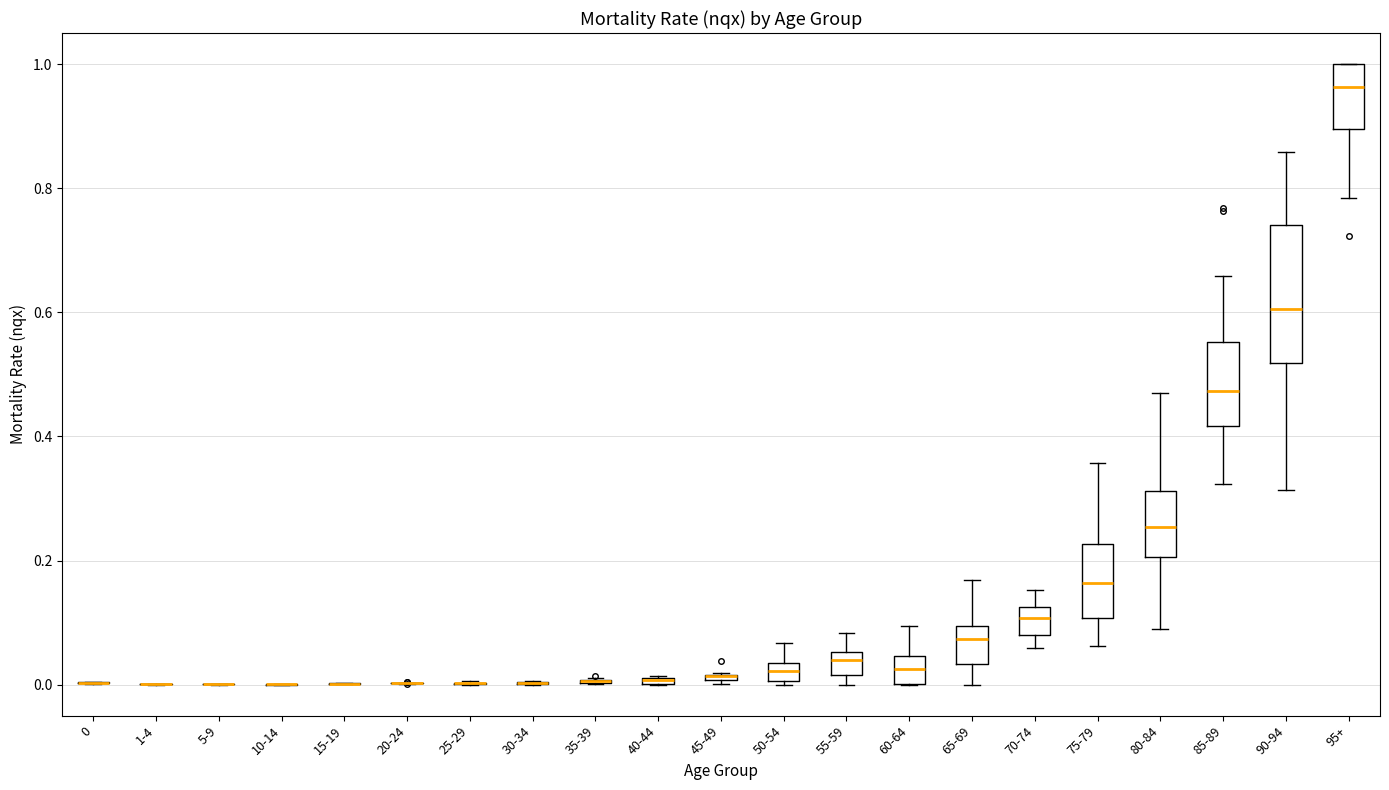

Comparing the boxes themselves (not the whiskers), which one is the tallest?

90-94